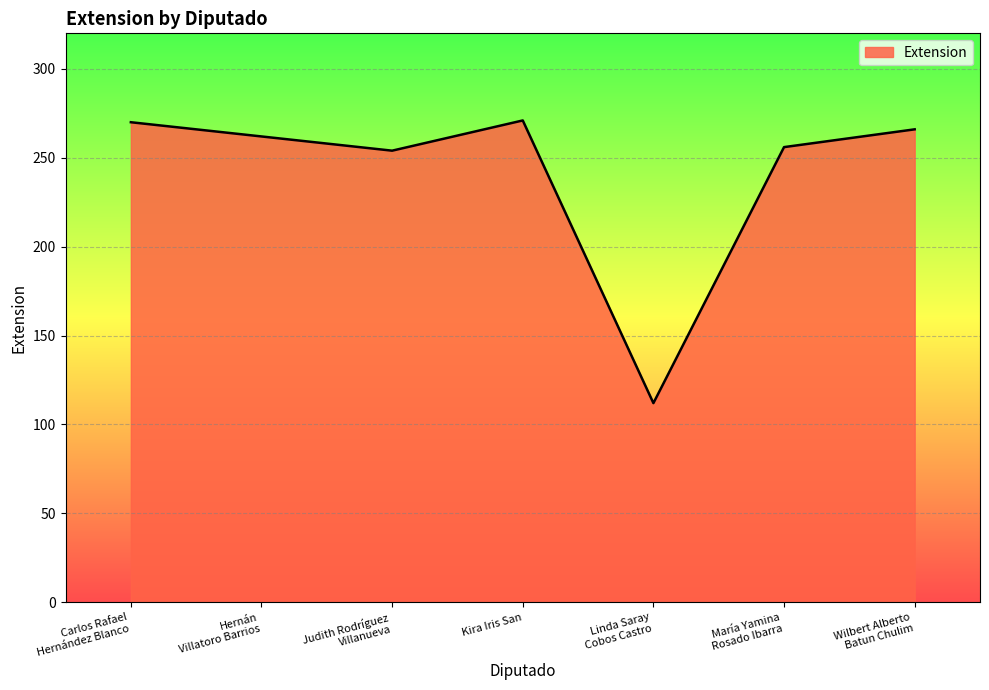

Where is the first local maximum?

Kira Iris San